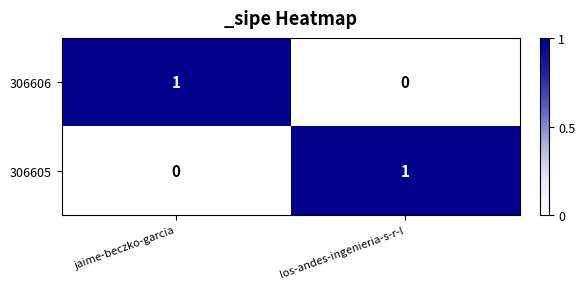

Rank the categories by 306606 value from highest to lowest.

jaime-beczko-garcia, los-andes-ingenieria-s-r-l